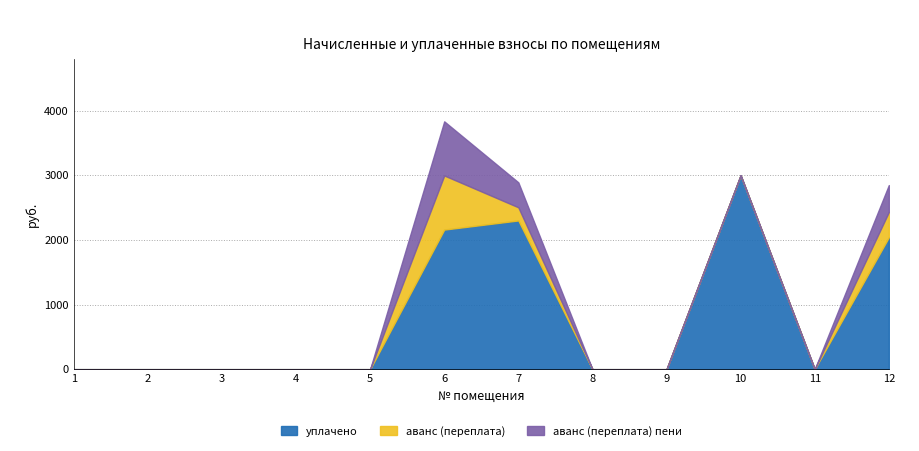

Count the number of data series in this chart.

3